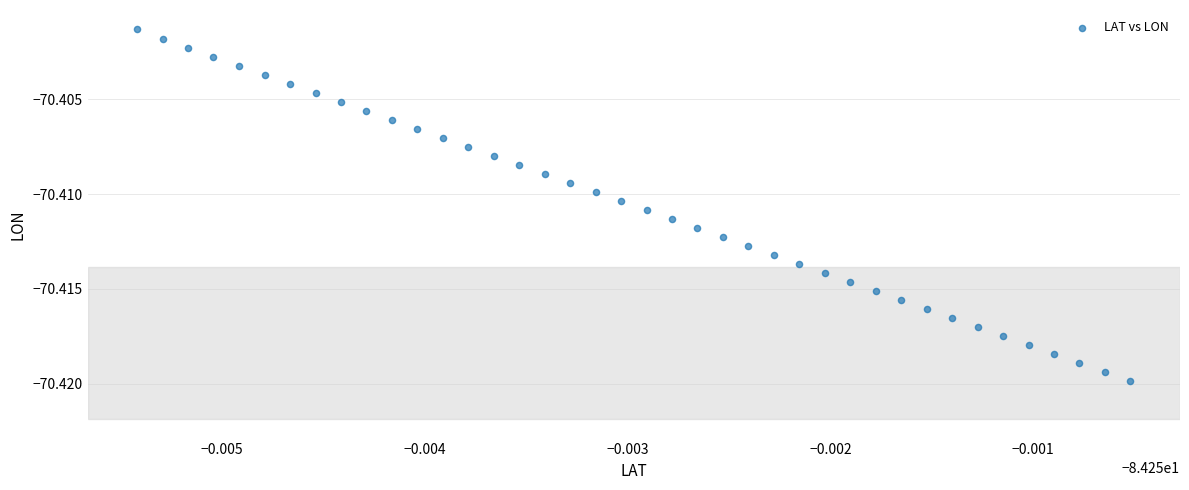

Count the number of points in this scatter plot.

40